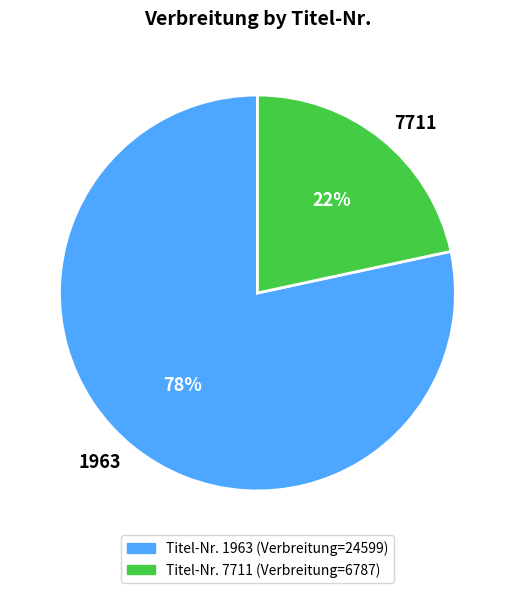

Which has a higher value, 7711 or 1963?

1963